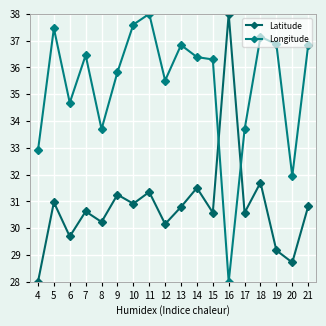

Is it true that Latitude equals 6.2 at 8?

False